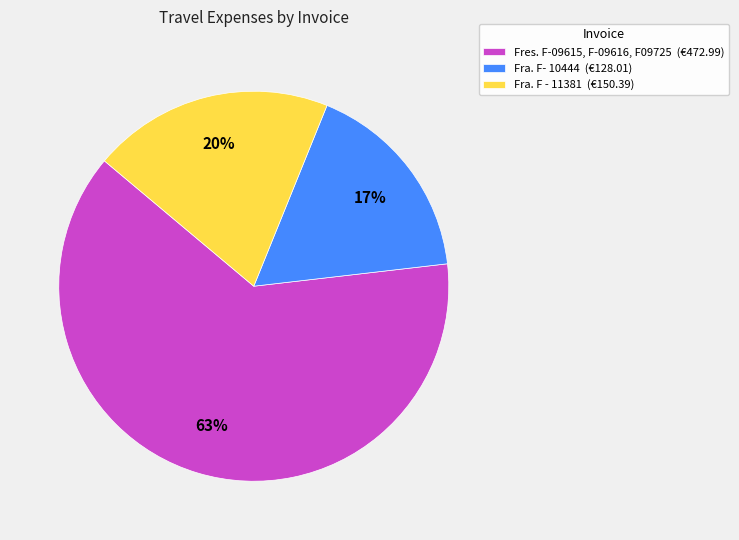

Count the number of slices in the pie.

3